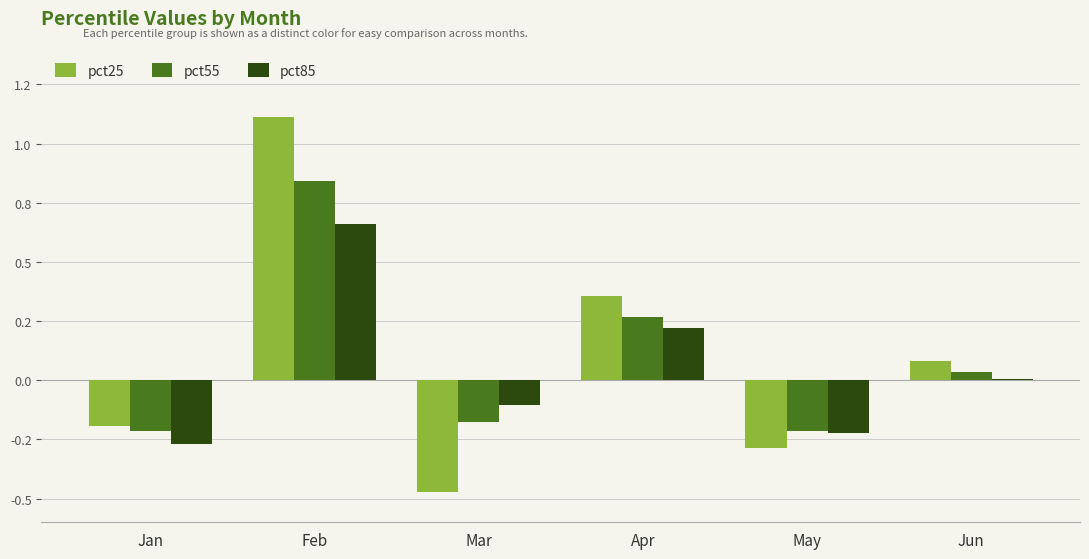

Reading right to left, transcribe all the data shown in this chart.

pct25: Jun=0.1	May=-0.3	Apr=0.4	Mar=-0.5	Feb=1.1	Jan=-0.2
pct55: Jun=0.0	May=-0.2	Apr=0.3	Mar=-0.2	Feb=0.8	Jan=-0.2
pct85: Jun=0.0	May=-0.2	Apr=0.2	Mar=-0.1	Feb=0.7	Jan=-0.3